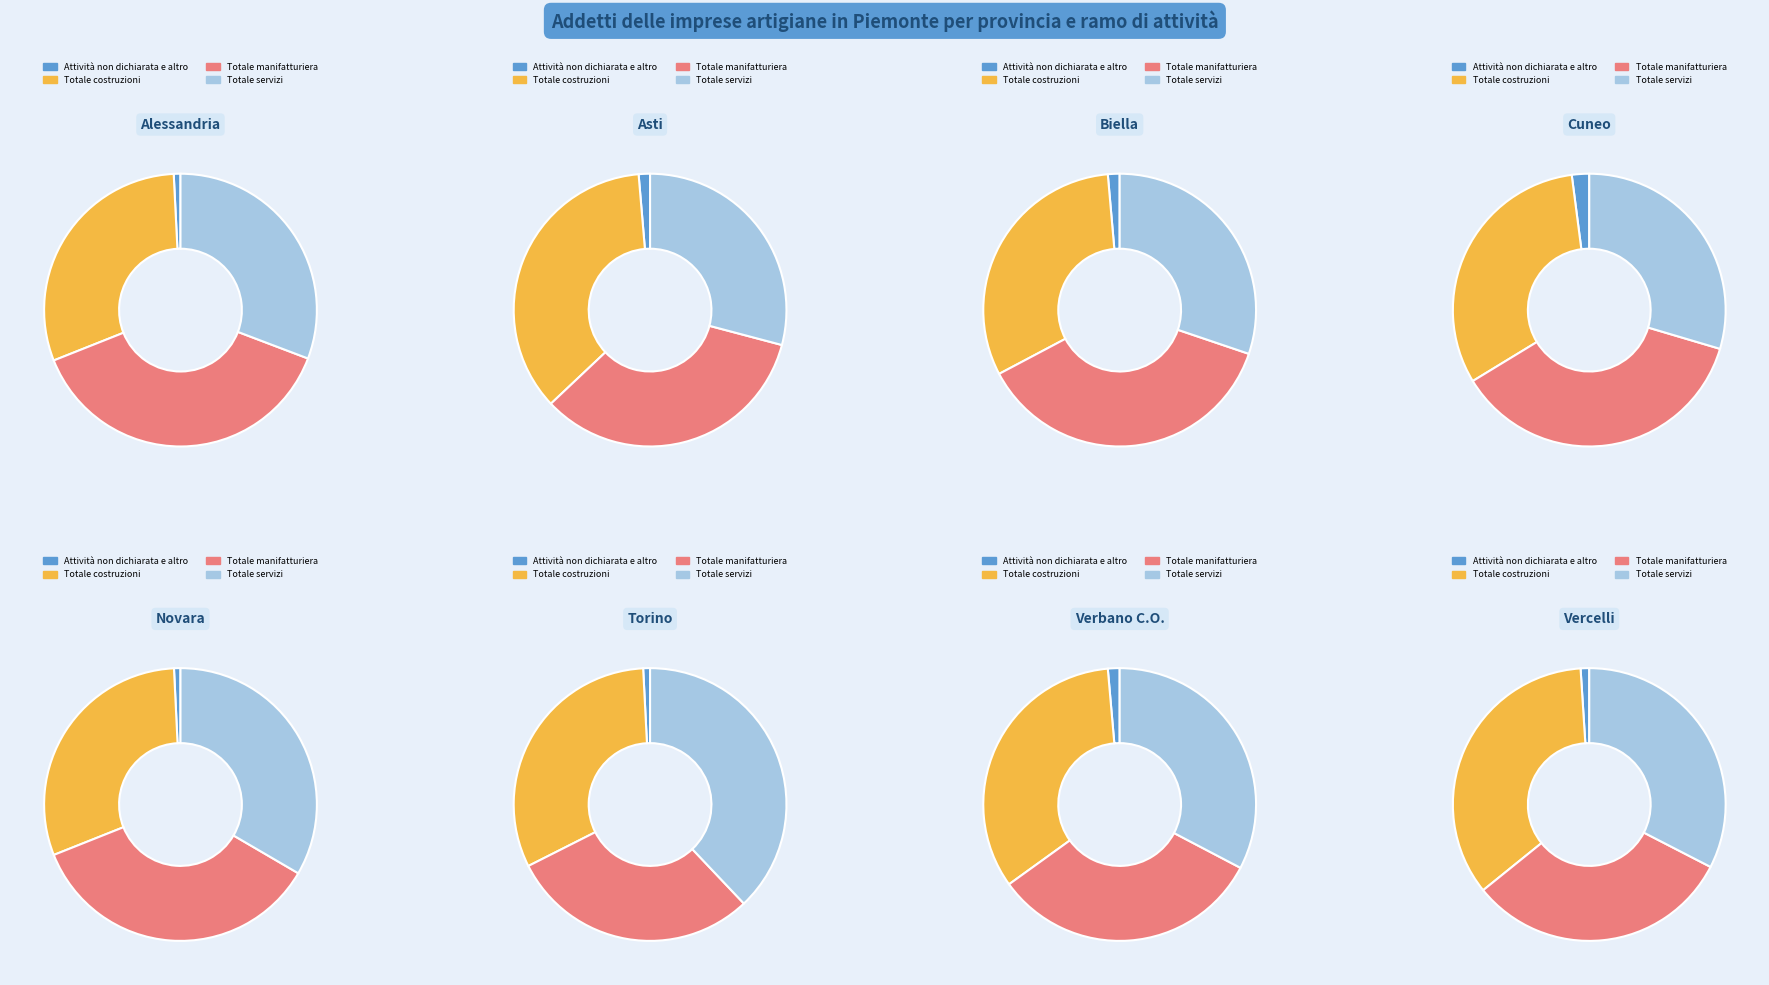

To the nearest percent, what percentage of the pie is Novara?

8%